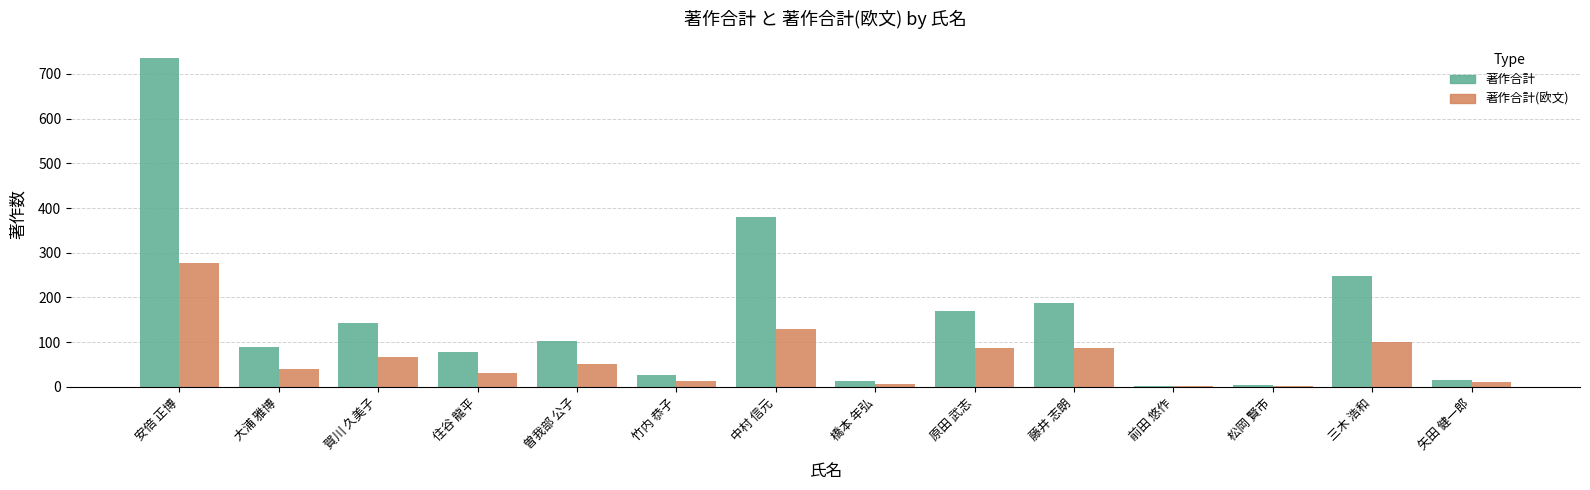

What is the difference between the 著作合計(欧文) values at 曽我部 公子 and 松岡 賢市?

50